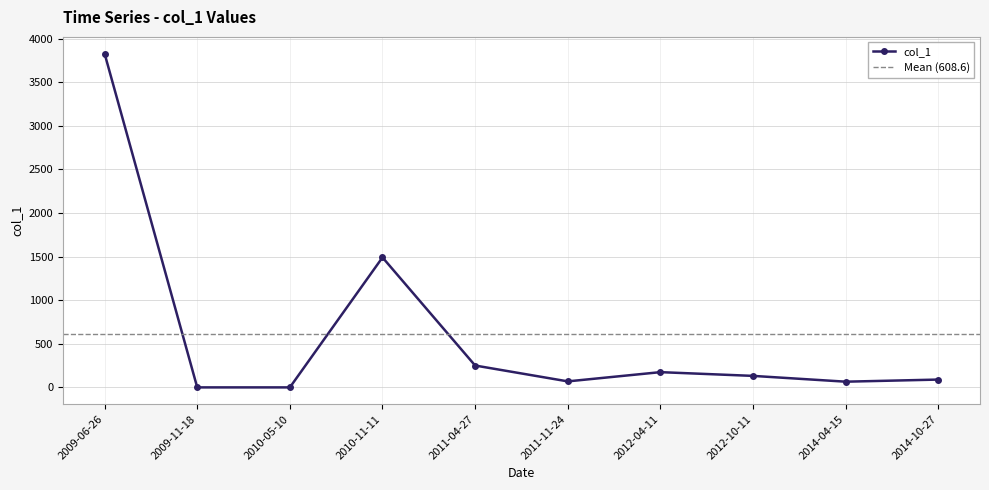

Which has a higher value, 2012-10-11 or 2009-06-26?

2009-06-26